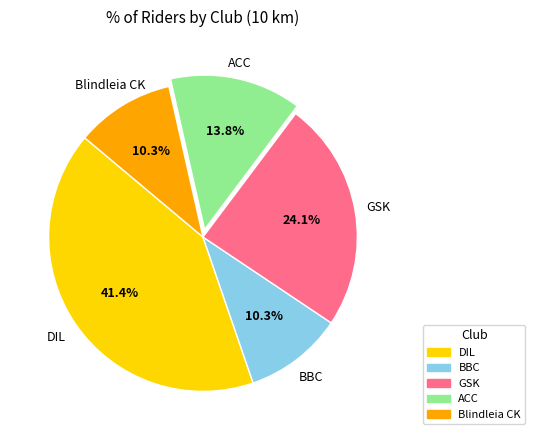

What is the largest slice in the pie chart?

DIL